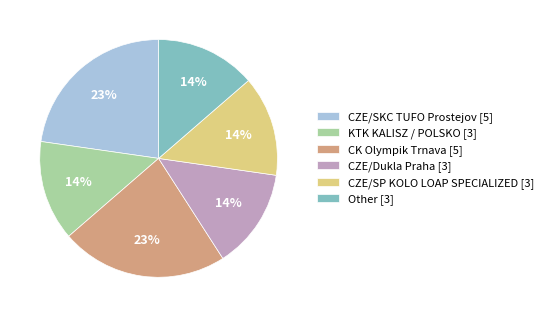

Do CZE/SKC TUFO Prostejov [5] and CZE/SP KOLO LOAP SPECIALIZED [3] together represent more than half of the pie?

No